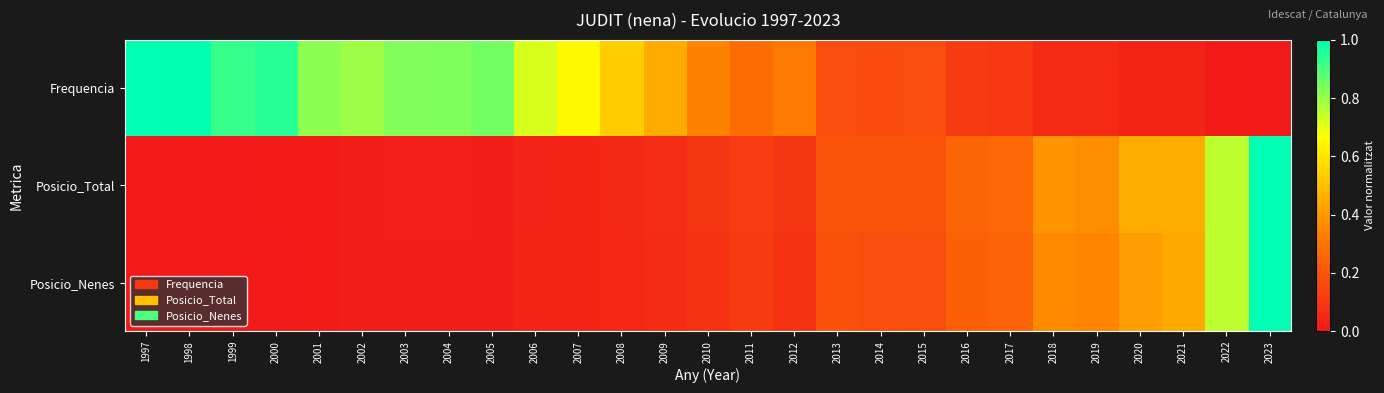

Which series has the largest total across all categories?

Frequencia